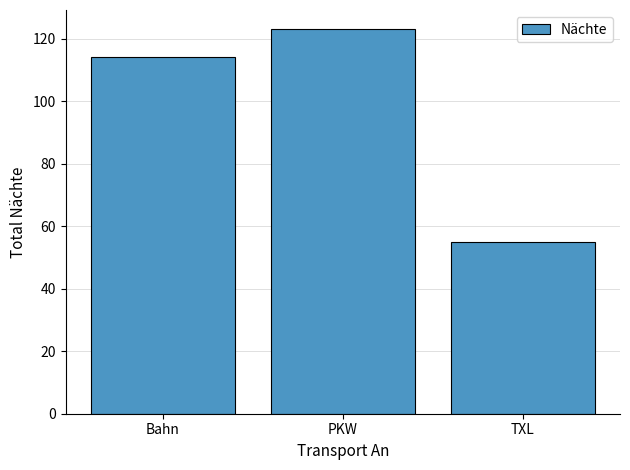

What is the label of the 3rd bar from the right?

Bahn